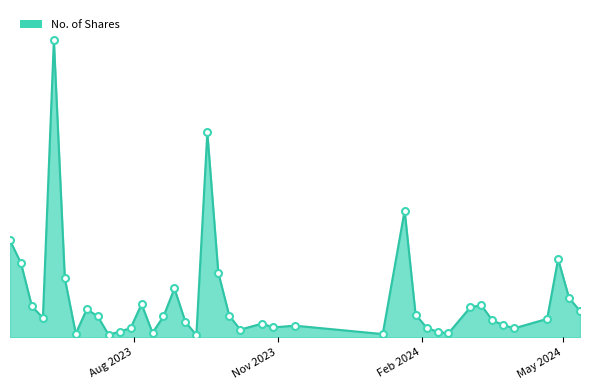

Is this an area chart (filled region under the line)?

Yes